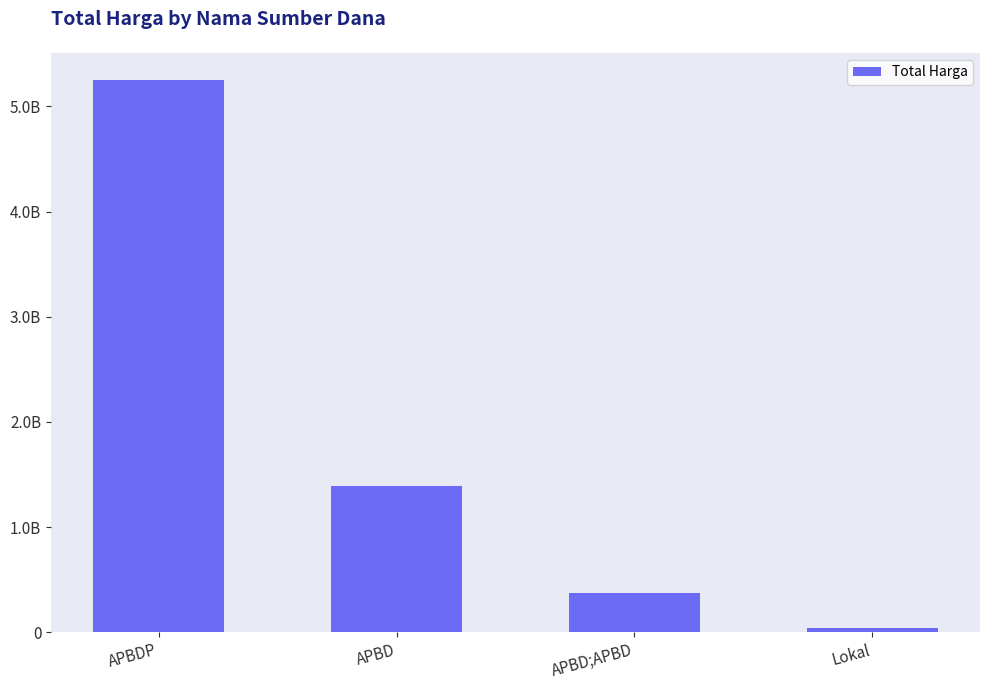

Are the bars horizontal?

No